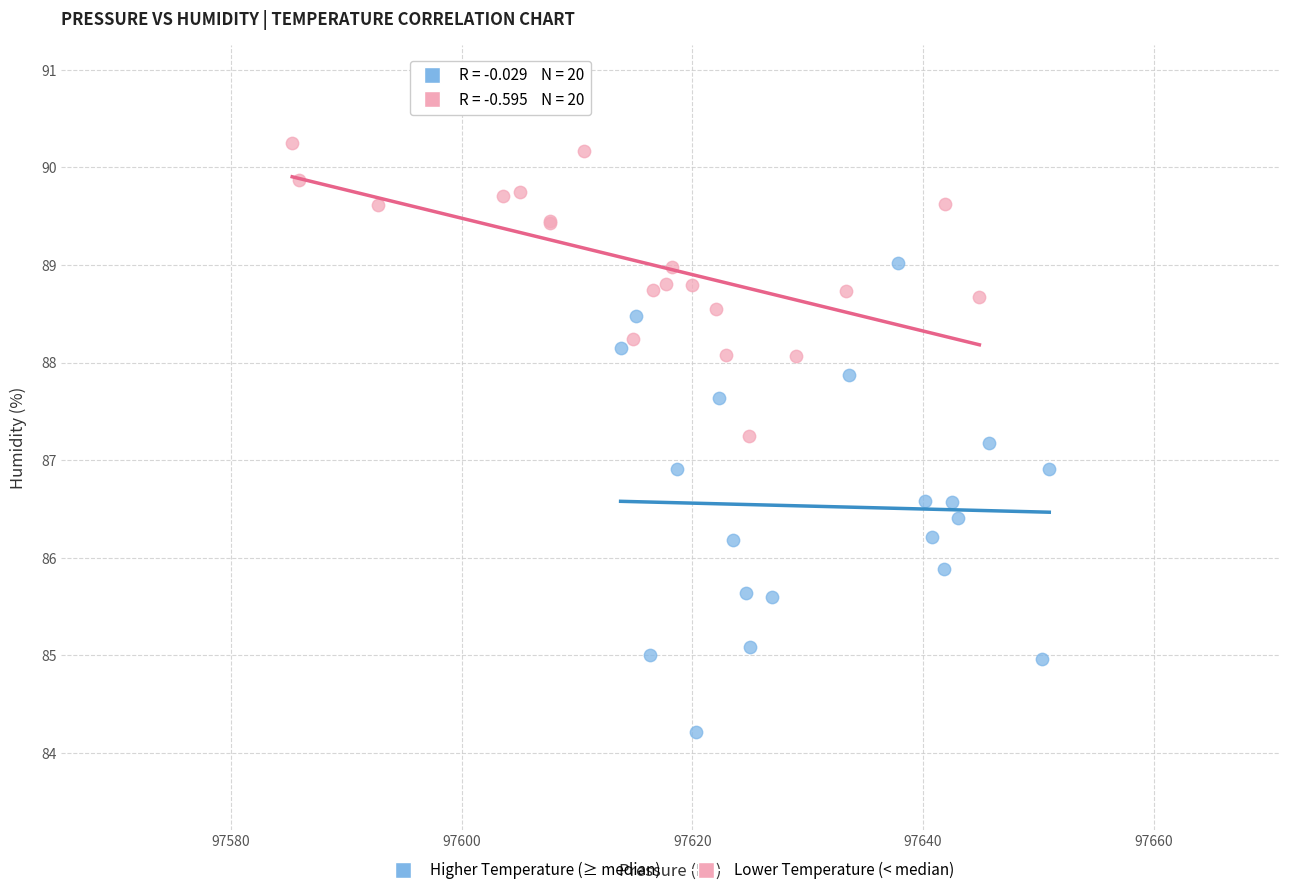

Which series has the largest Y range (max minus min)?

Higher Temperature (≥ median)